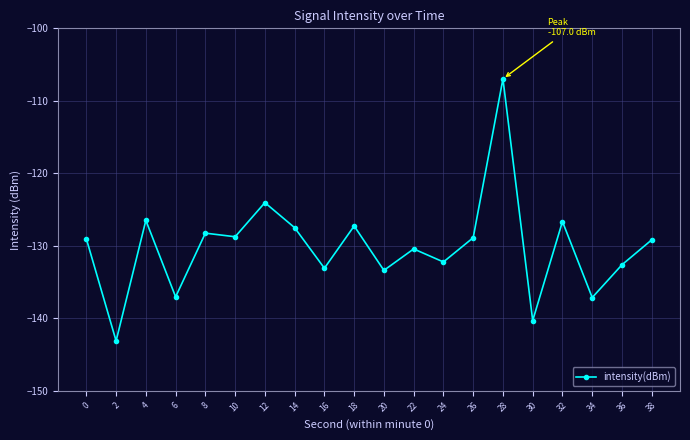

True or false: the data shows -220.2 at 10.

False